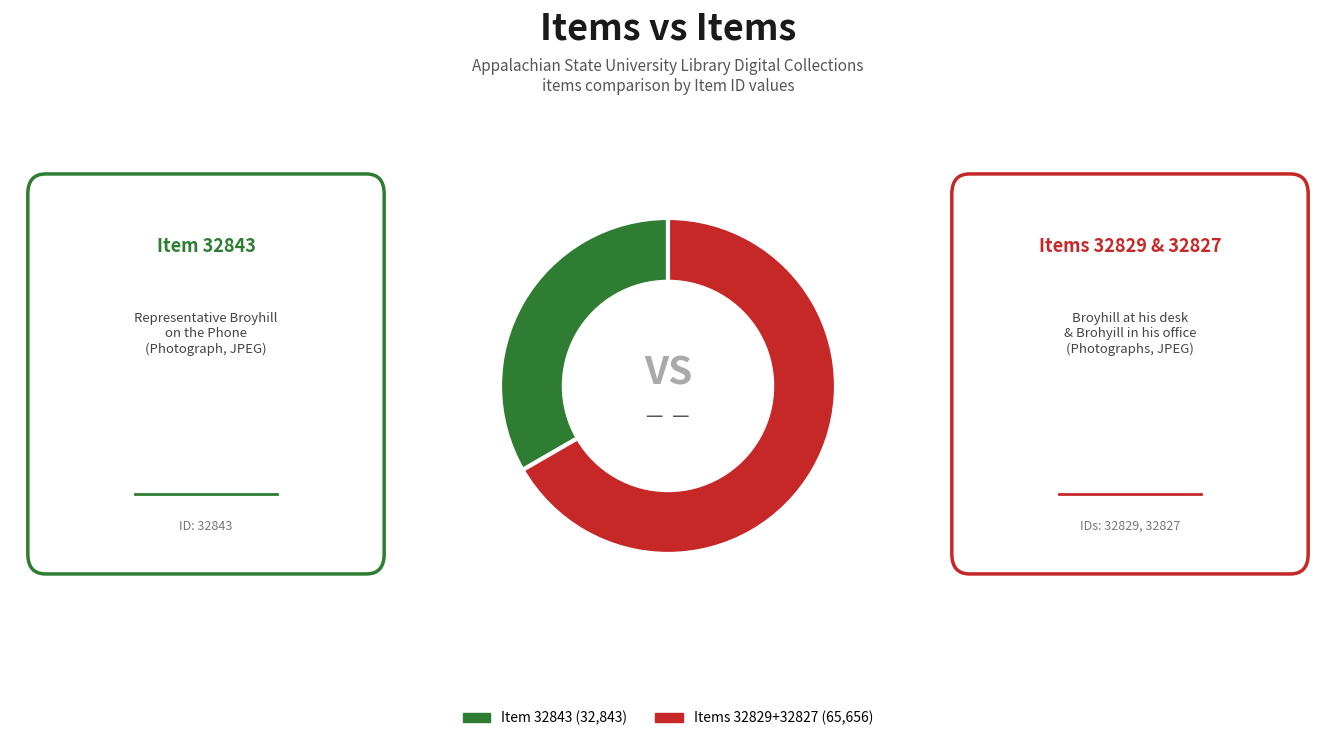

Do Item 32843 (32,843) and Items 32829+32827 (65,656) together represent more than half of the pie?

Yes